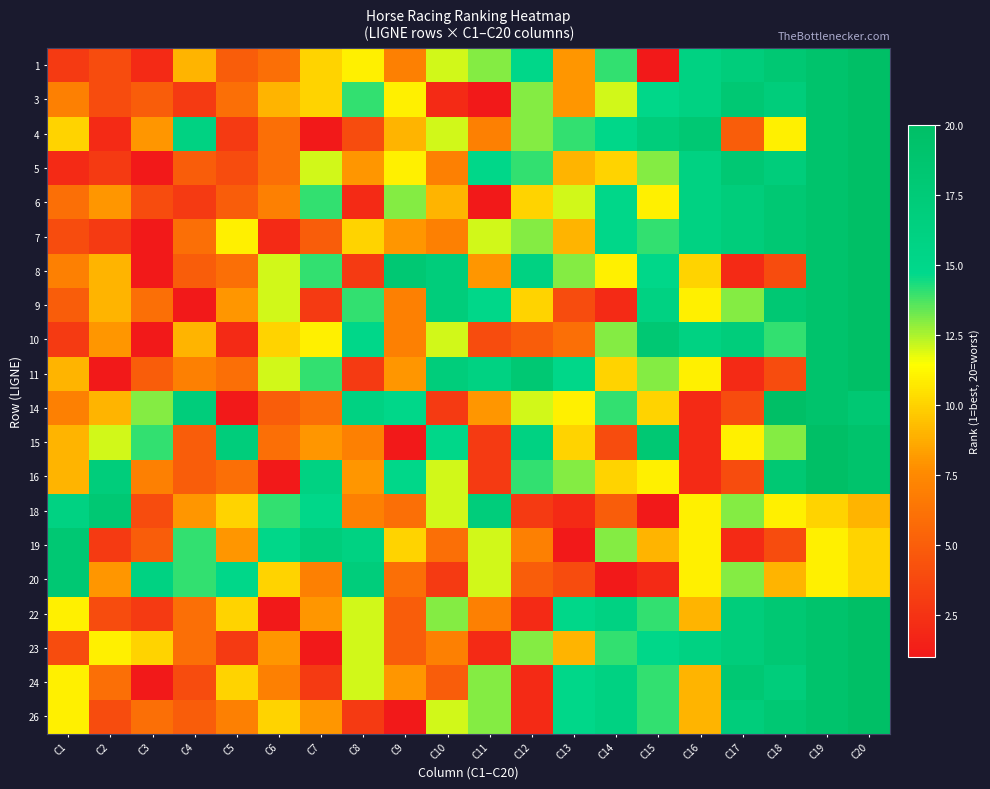

What is the difference between the highest and lowest values at C7?

16